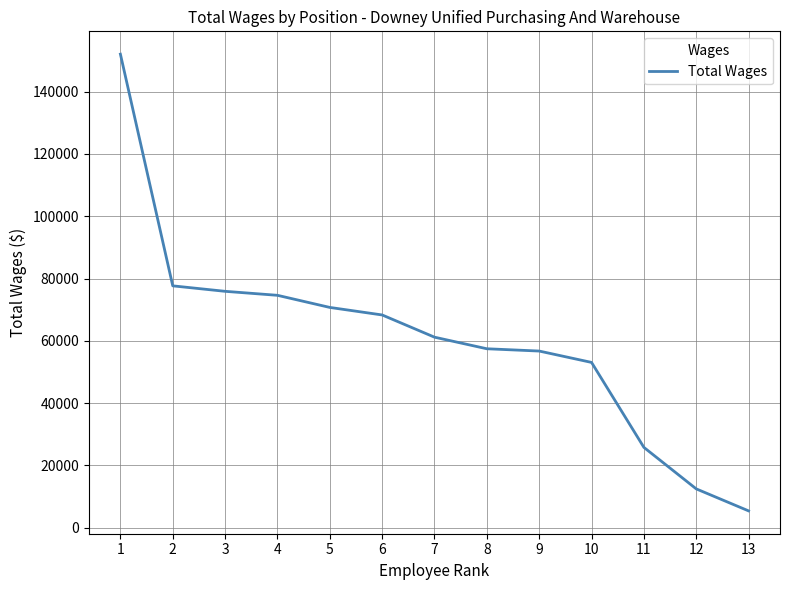

True or false: the data shows 61173 at 7.

True